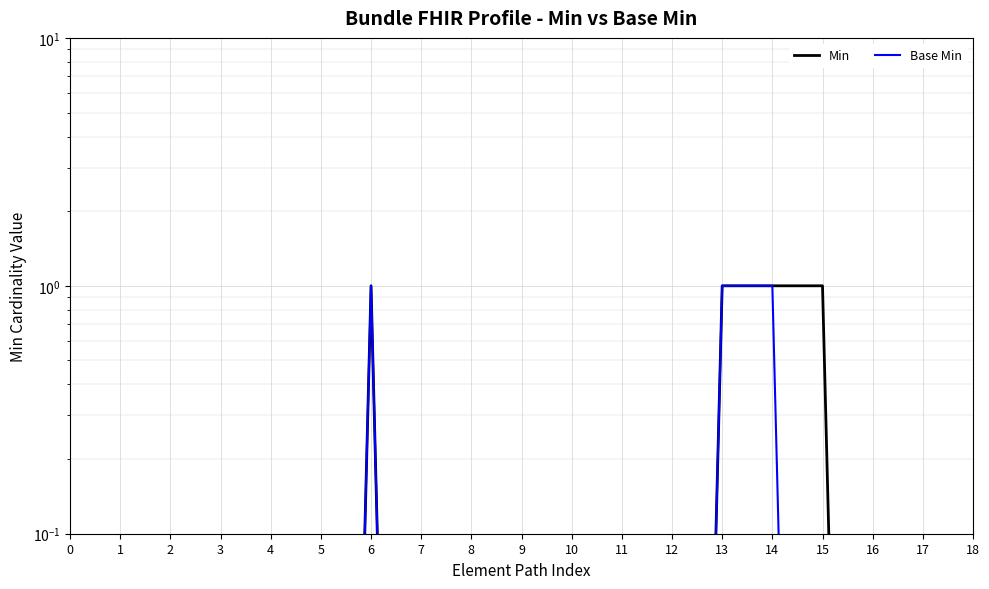

True or false: Min and Base Min intersect in this chart.

False